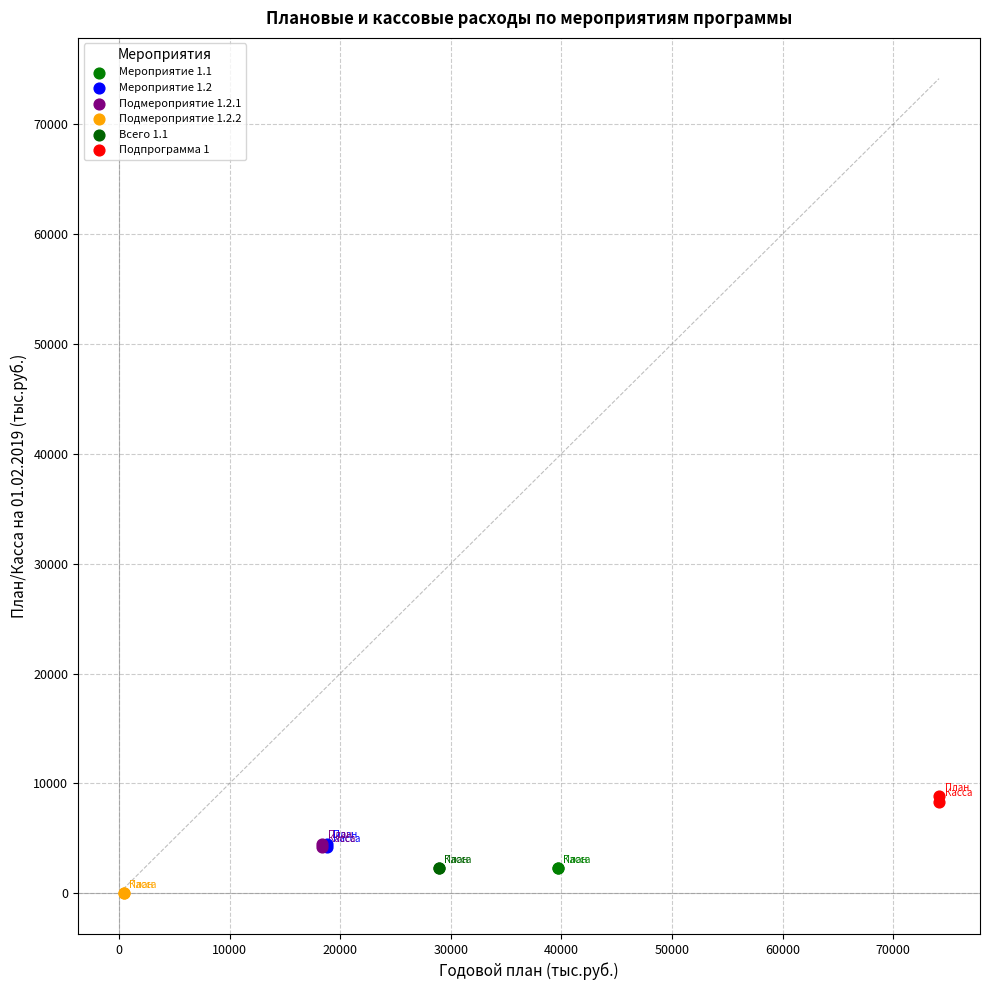

What are all the series names shown in the legend?

Мероприятие 1.1, Мероприятие 1.2, Подмероприятие 1.2.1, Подмероприятие 1.2.2, Всего 1.1, Подпрограмма 1